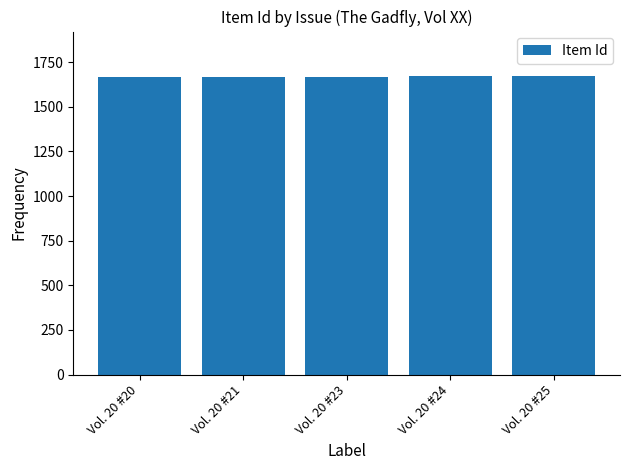

Approximately how many times larger is the value at Vol. 20 #20 compared to Vol. 20 #24?

1.0